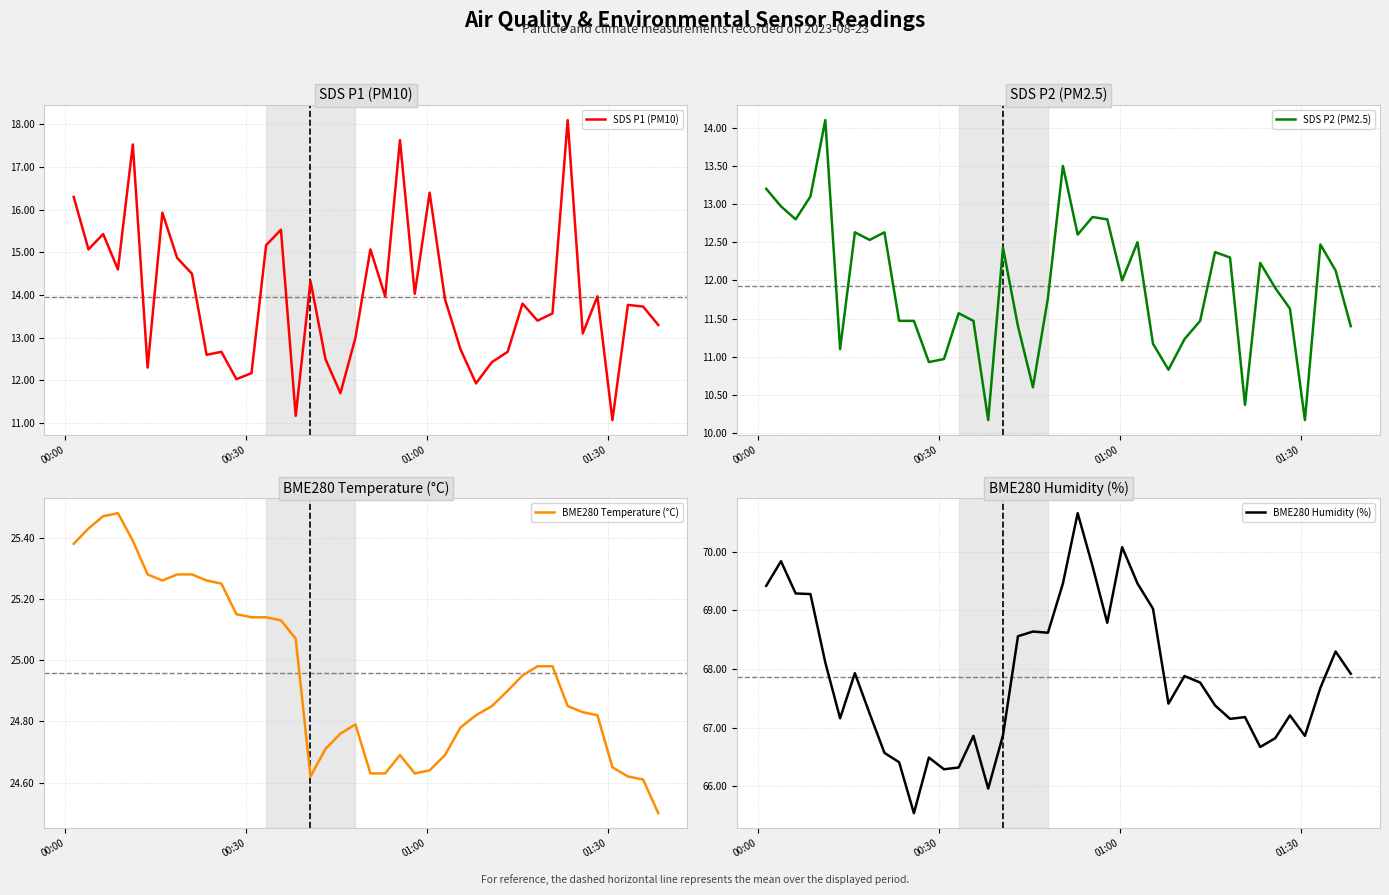

What is the minimum value for SDS P1 (PM10)?

11.1